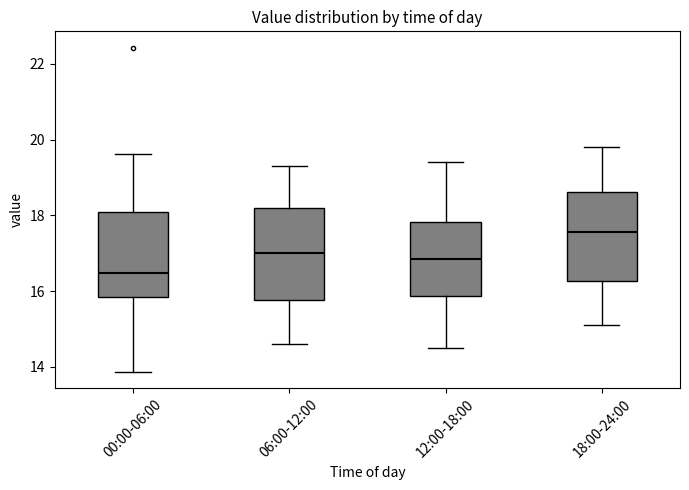

Reading left to right, read every box against the y-axis: the position of its median line, the range the box covers, and the ends of its whiskers. The values are not printed on the chart, so give them approximately, as read against the axis.

00:00-06:00: median 16.4, box 15.8 to 18.0, whiskers 13.8 to 19.6
06:00-12:00: median 17.0, box 15.8 to 18.2, whiskers 14.6 to 19.4
12:00-18:00: median 16.8, box 15.8 to 17.8, whiskers 14.6 to 19.4
18:00-24:00: median 17.6, box 16.2 to 18.6, whiskers 15.2 to 19.8